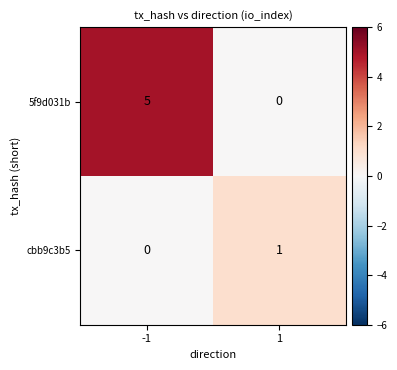

Reading left to right, transcribe all the data shown in this chart.

5f9d031b: -1=5	1=0
cbb9c3b5: -1=0	1=1